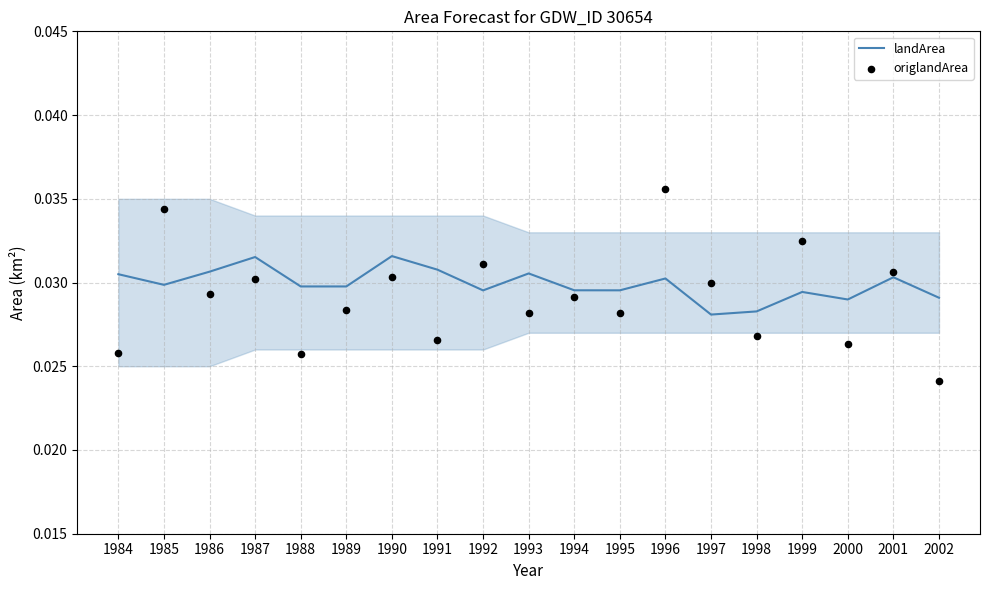

At which category is the sum across all series the highest?

1996